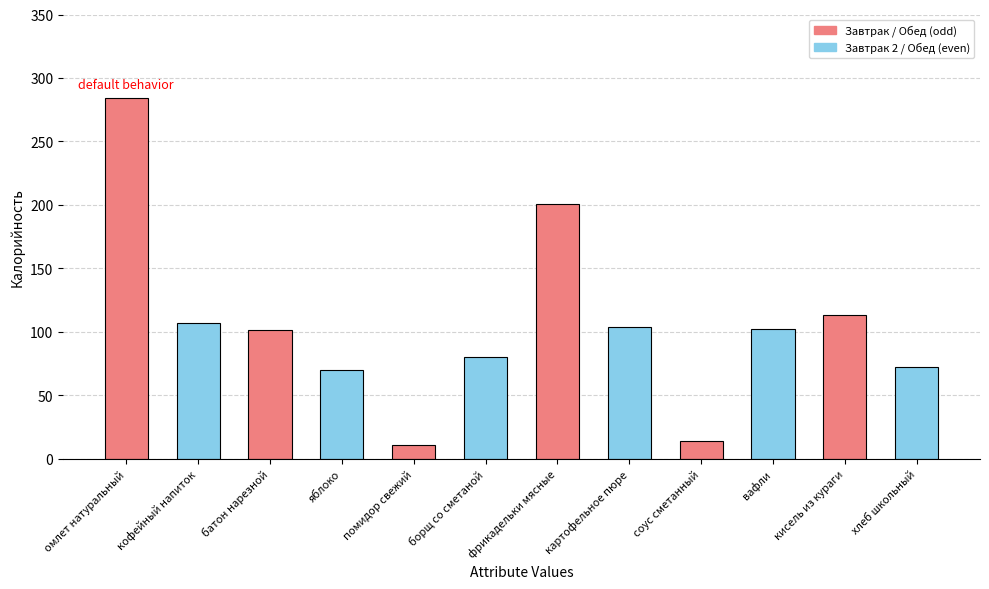

The value at кисель из кураги is 113. True or false?

True